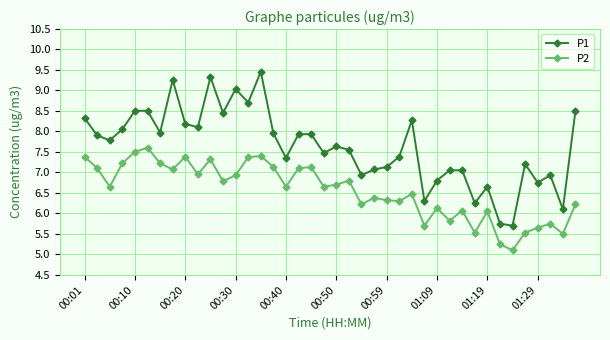

Count the number of data series in this chart.

2